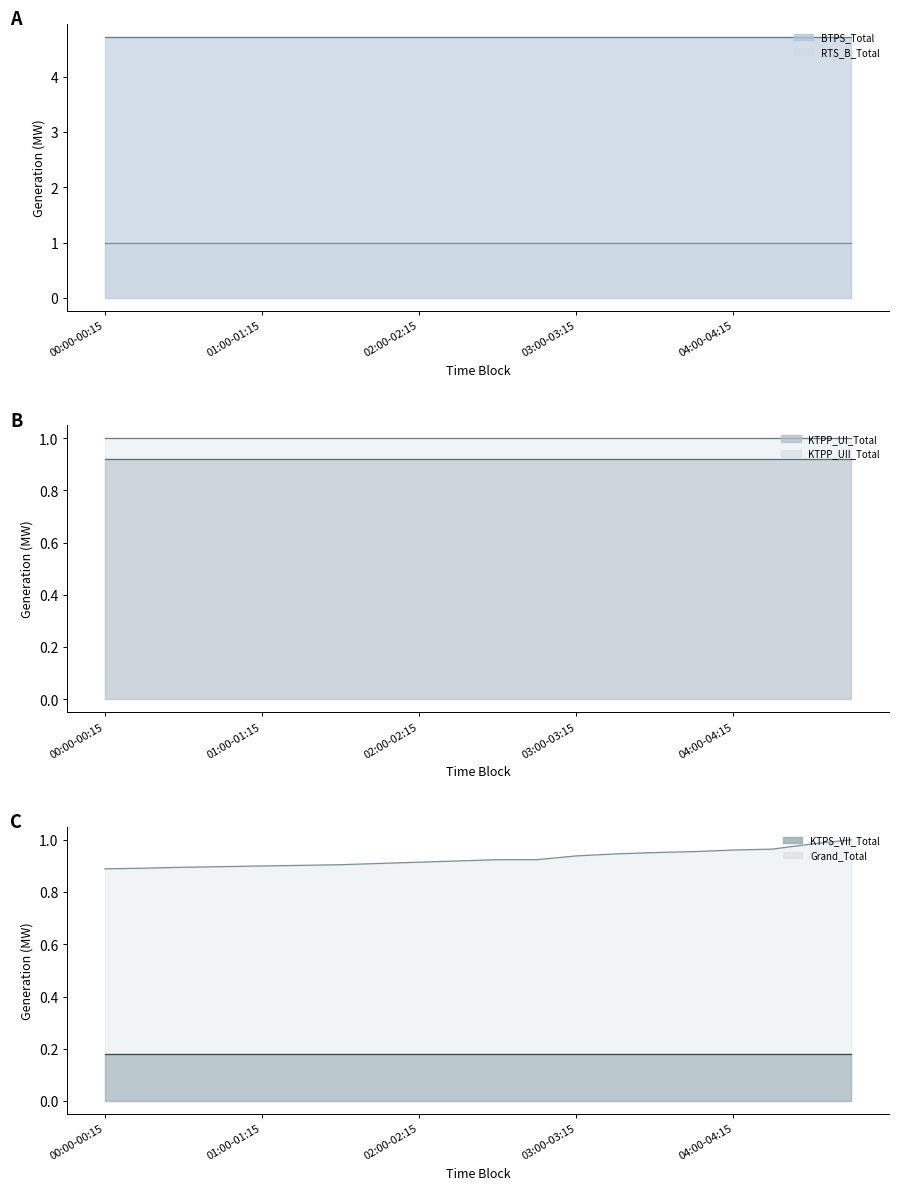

True or false: RTS_B_Total line and KTPP_UI_Total line intersect in this chart.

False